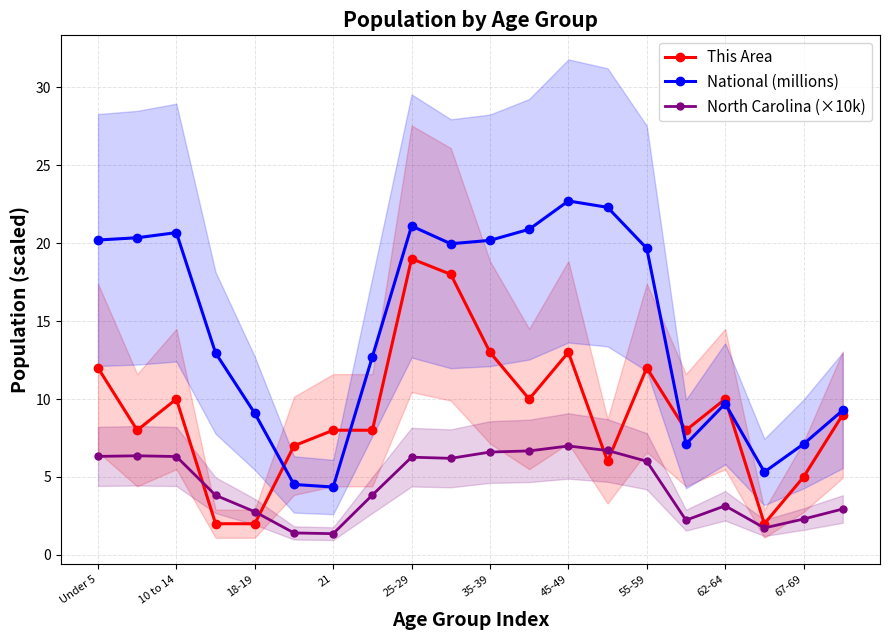

Rank the series by their average value, from lowest to highest.

North Carolina (×10k), This Area, National (millions)